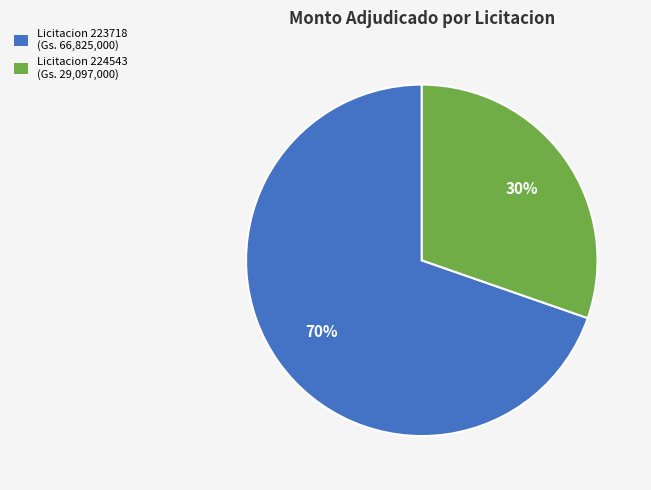

Do Licitacion 224543 (Gs. 29,097,000) and Licitacion 223718 (Gs. 66,825,000) together represent more than half of the pie?

Yes